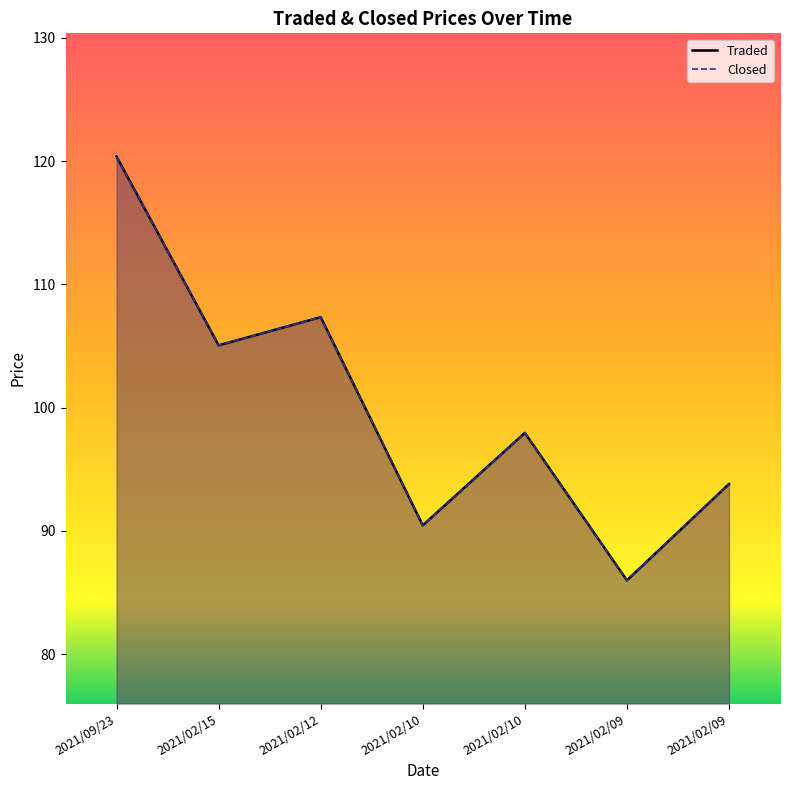

At which category is the sum across all series the highest?

2021/09/23